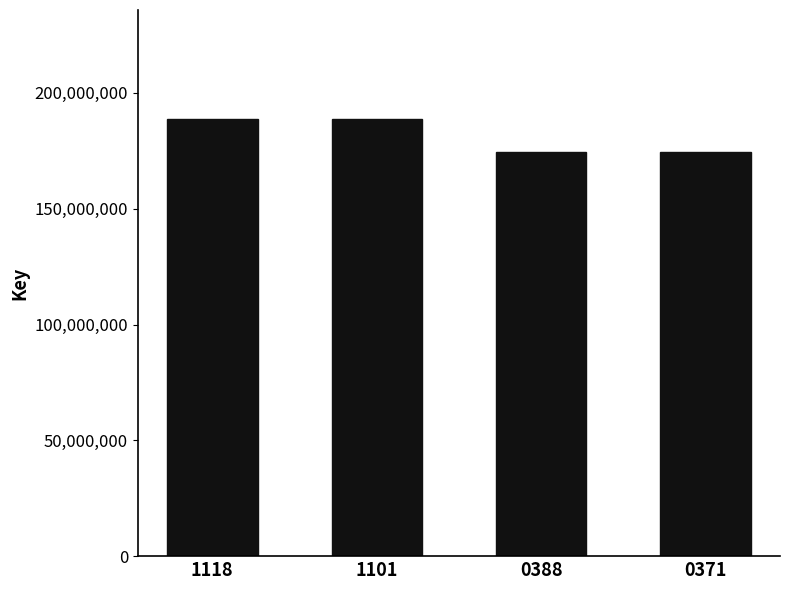

What is the difference between the maximum and second lowest values?

14094638